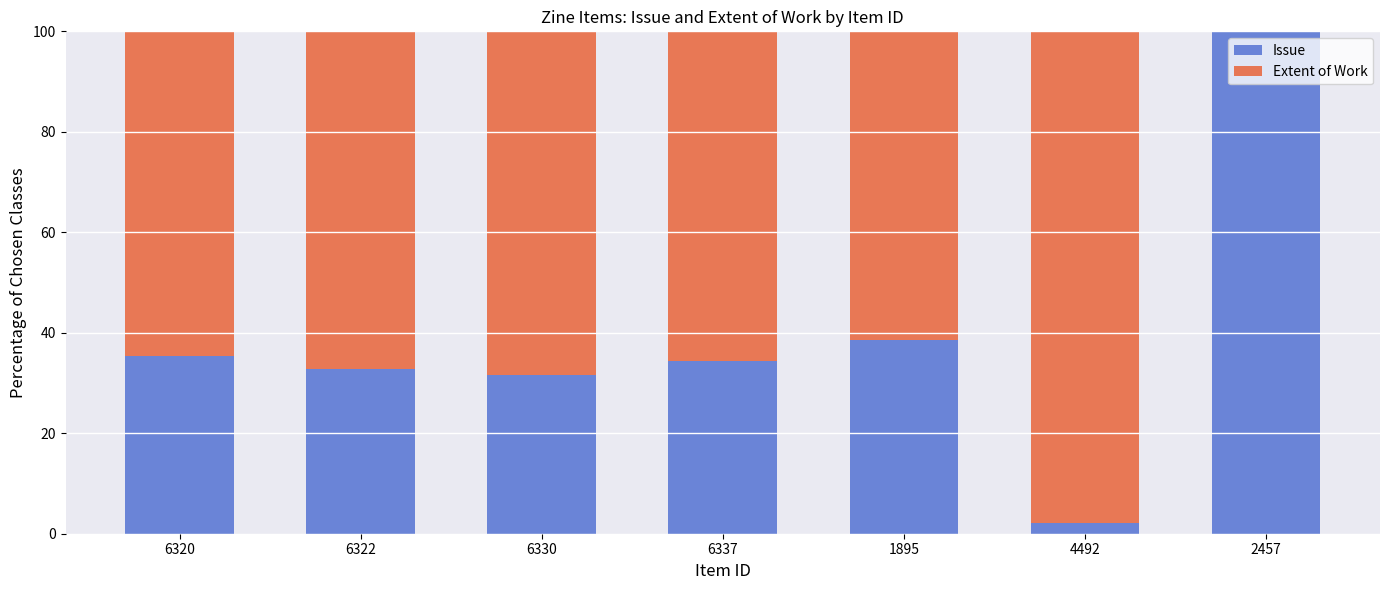

How many data points does each series have?

7